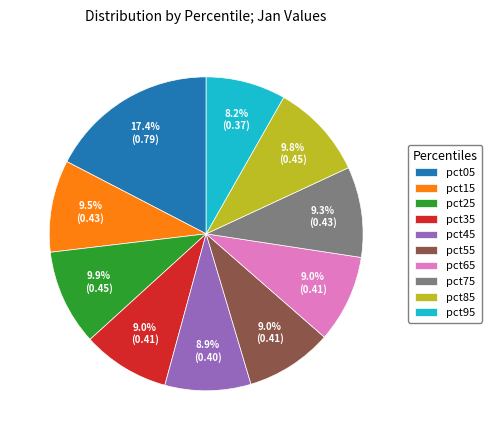

Which category has the biggest portion of the pie?

pct05